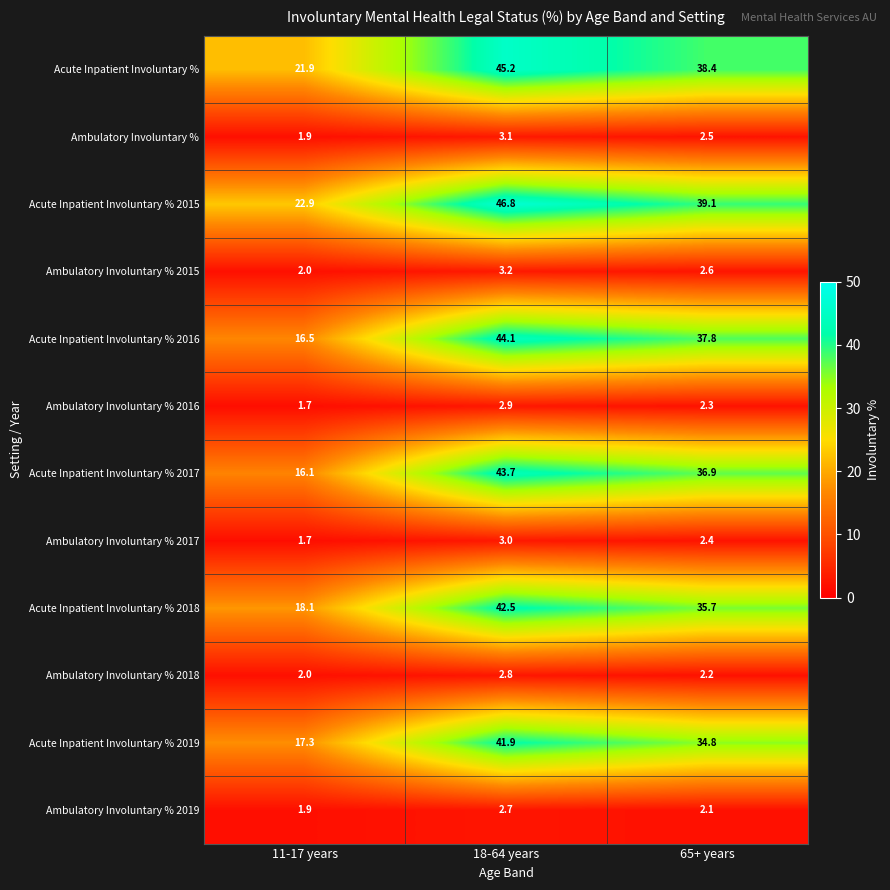

At which label does Ambulatory Involuntary % 2016 first exceed 2?

18-64 years